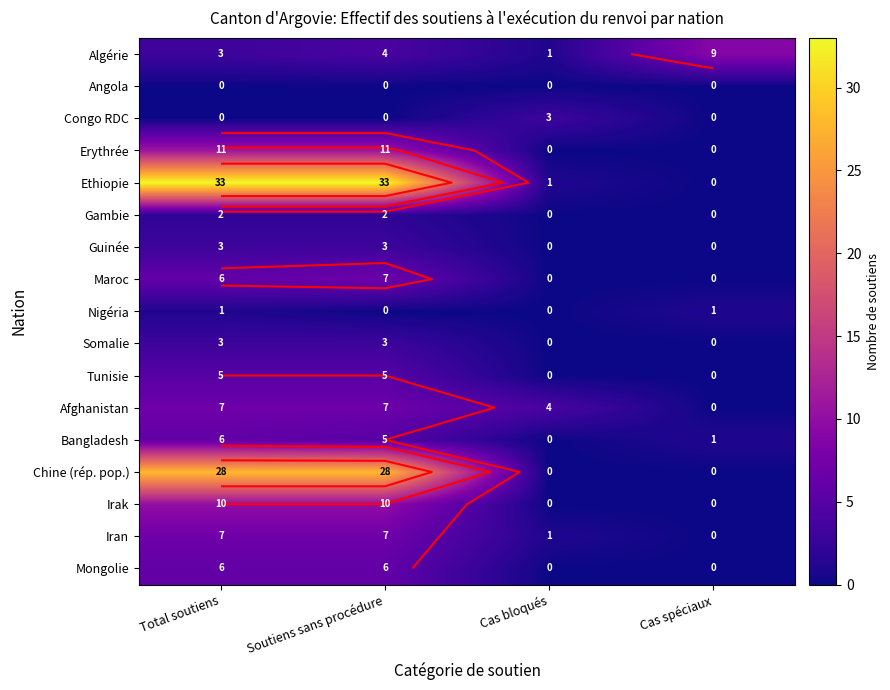

Where is Nigéria nearest to the value 0?

Soutiens sans procédure